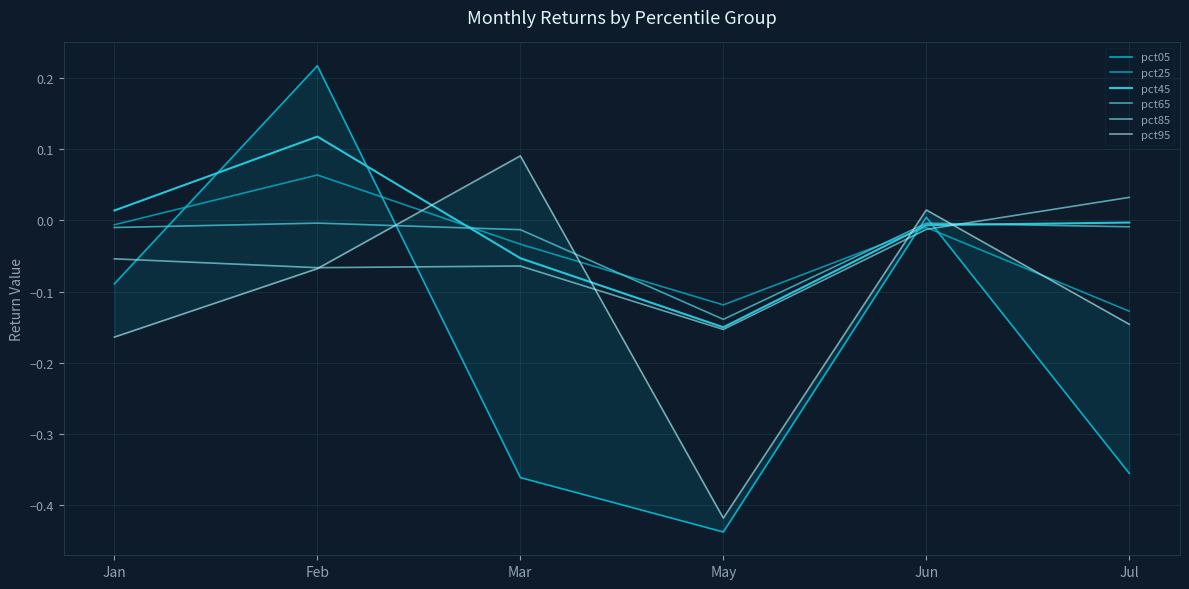

Count the number of categories in the chart.

6